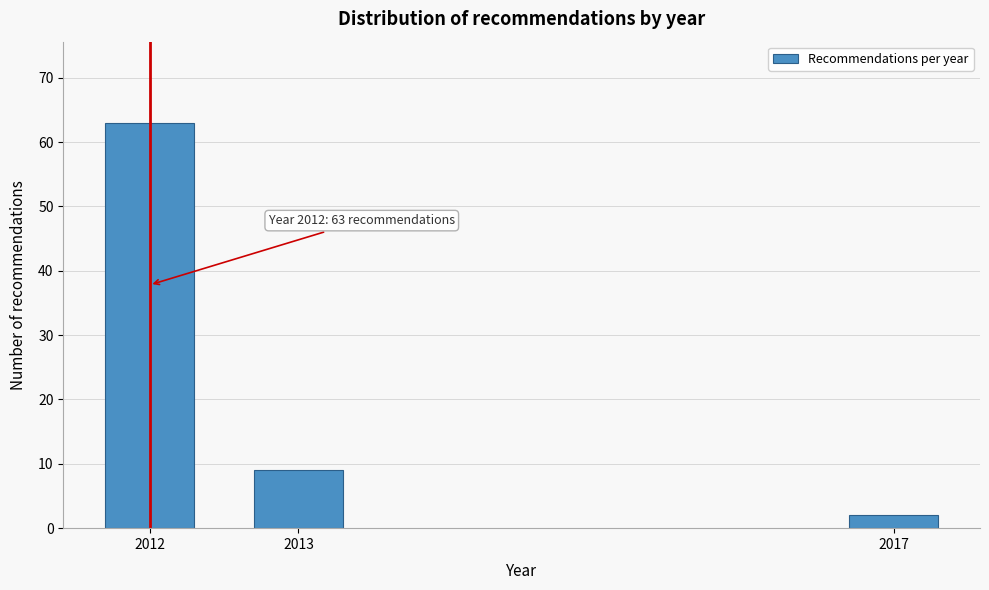

Reading left to right, list all the values displayed in this chart.

2012=63	2013=9	2017=2